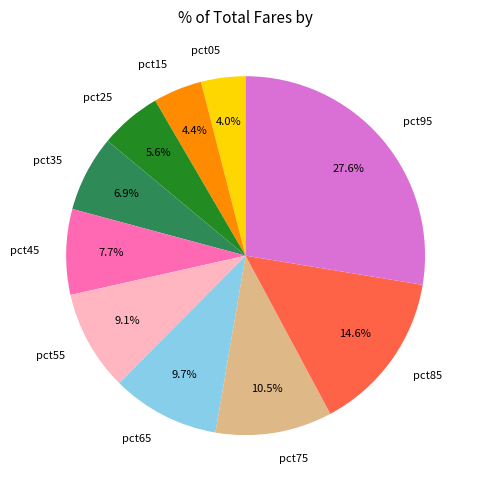

What is the largest slice in the pie chart?

pct95